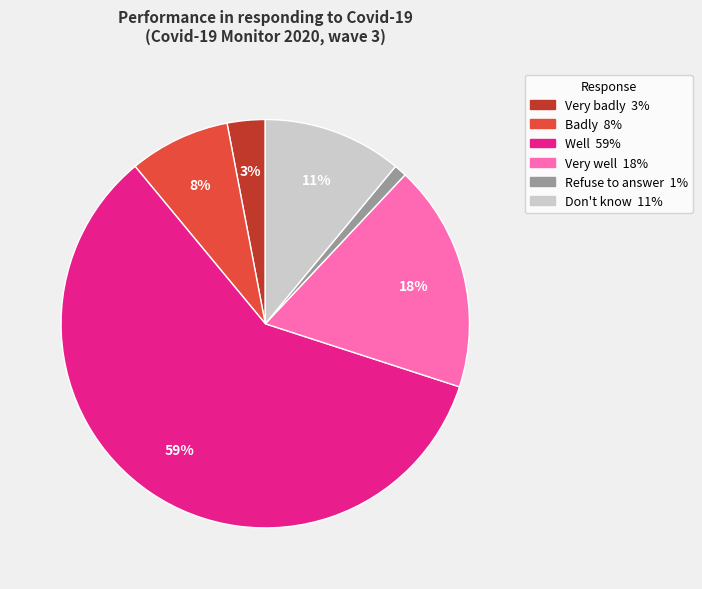

Is it true that Very well is 18% of the pie?

True